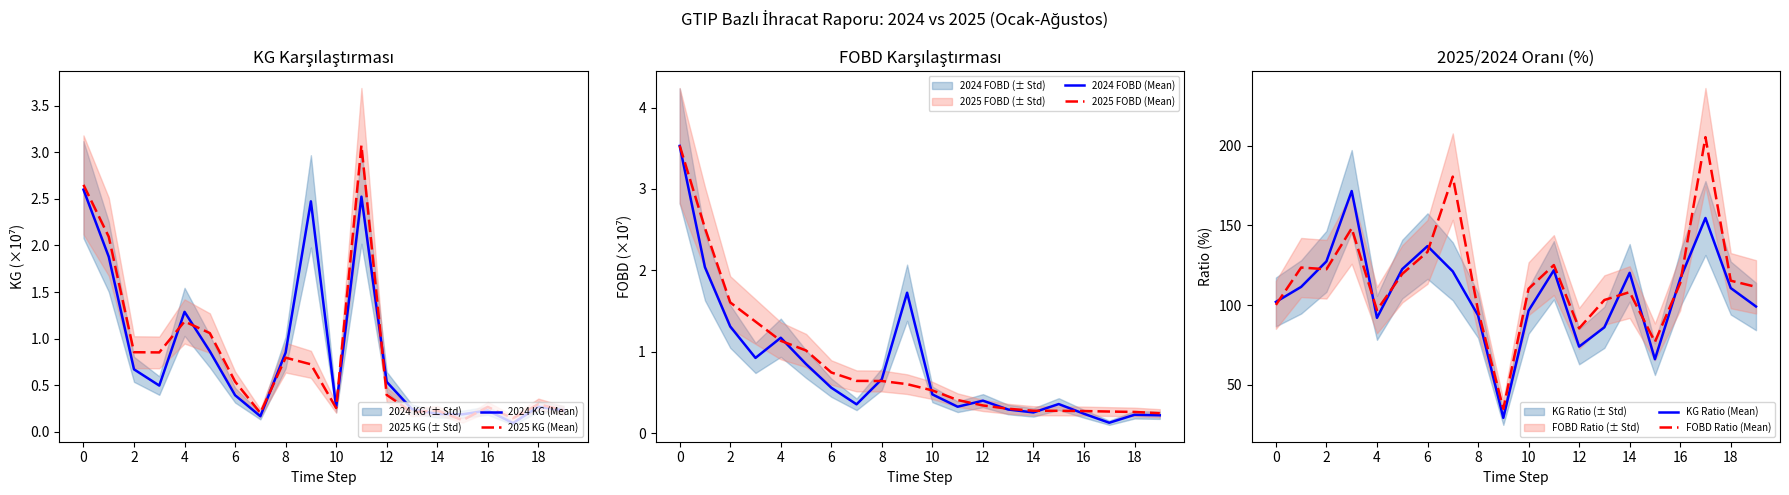

What is the difference between the second highest and second lowest values in the 2024 KG (Mean) series?

2.4